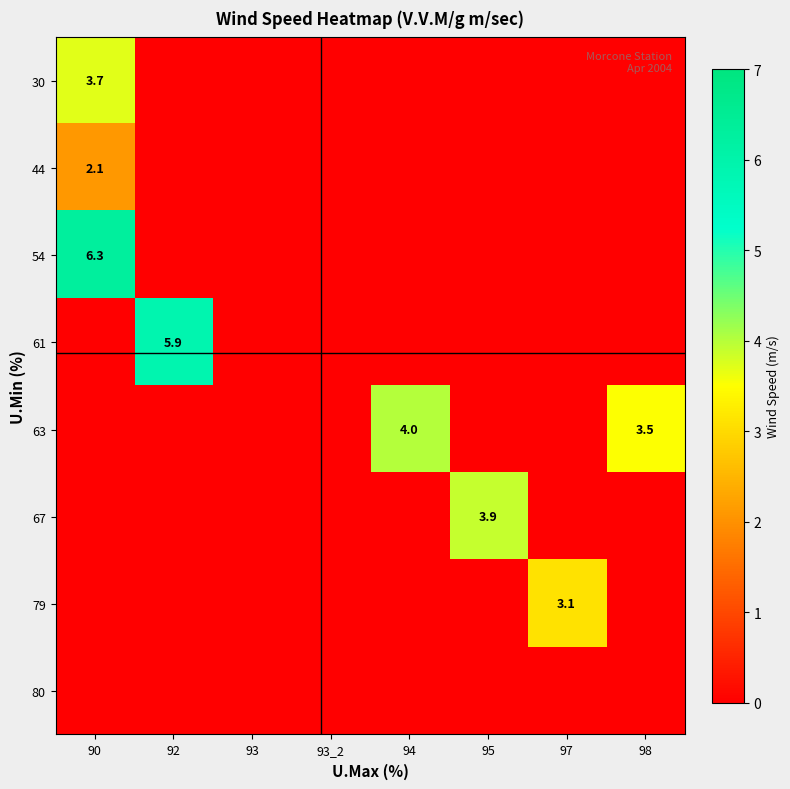

The 63 series shows 4.0 at 94. True or false?

True